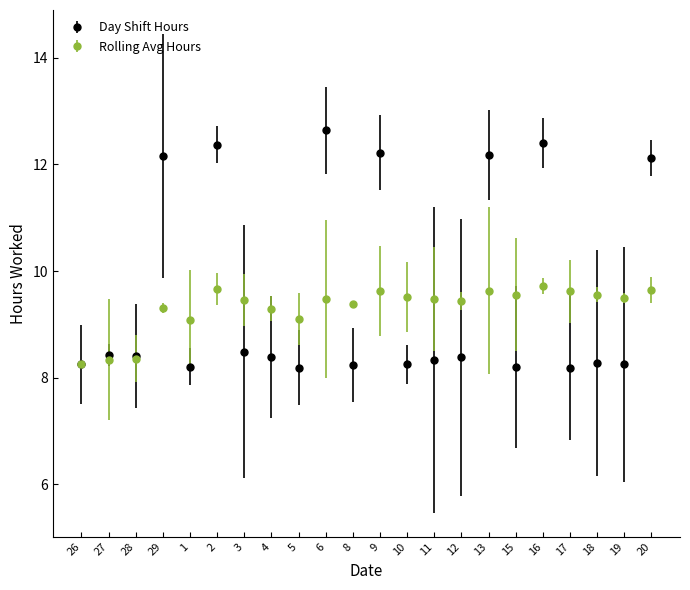

Is it true that Day Shift Hours equals 7.5 at 6?

False